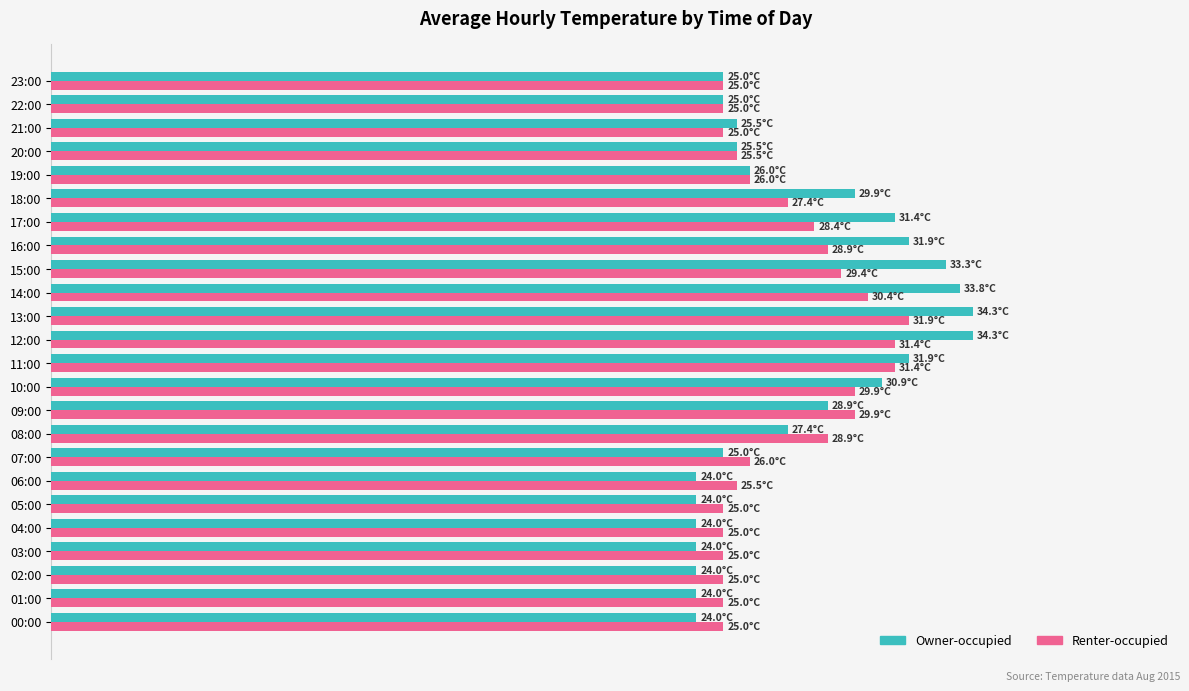

What is the label of the 20th bar from the right?

20